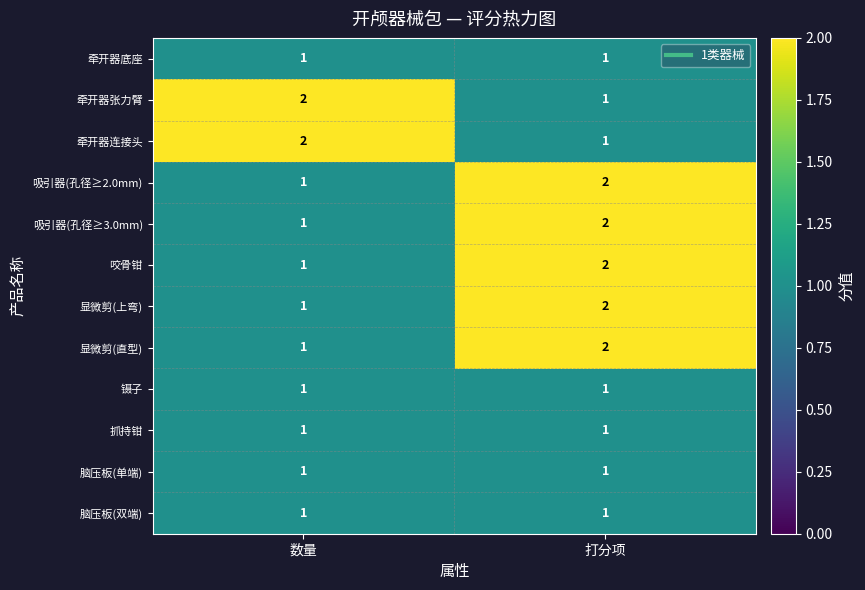

At which label does 显微剪(上弯) reach its peak?

打分项